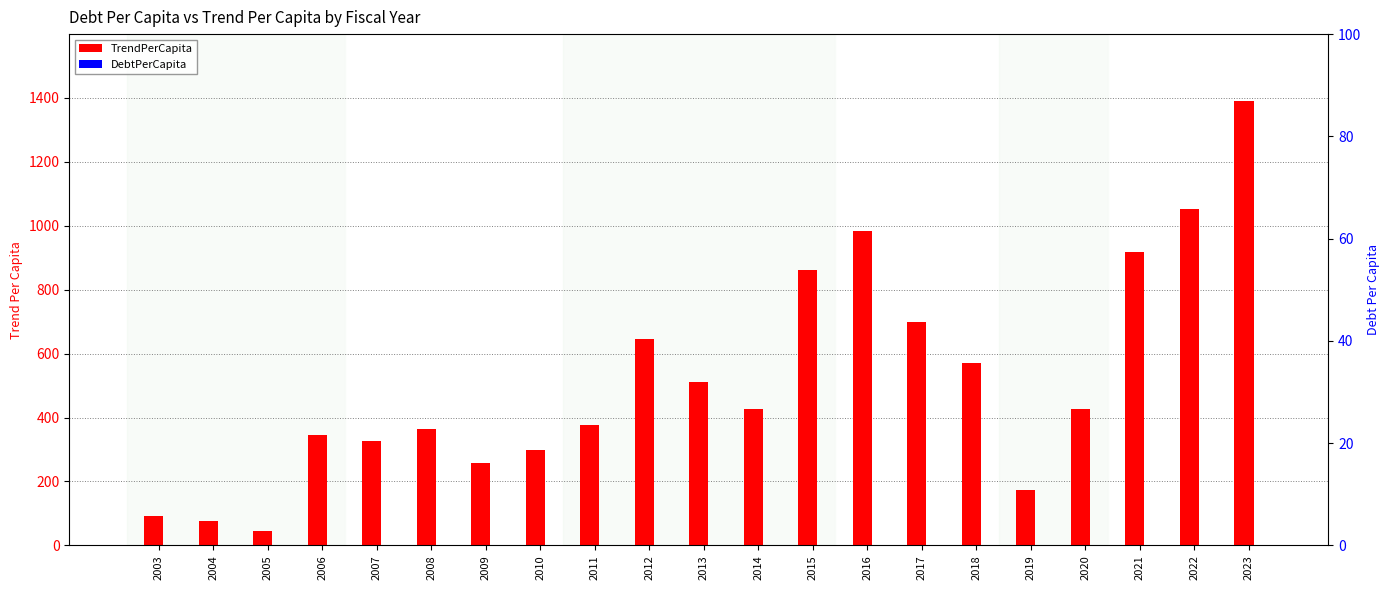

List the labels in order of DebtPerCapita value, smallest first.

2003, 2004, 2005, 2006, 2007, 2008, 2009, 2010, 2011, 2012, 2013, 2014, 2015, 2016, 2017, 2018, 2019, 2020, 2021, 2022, 2023